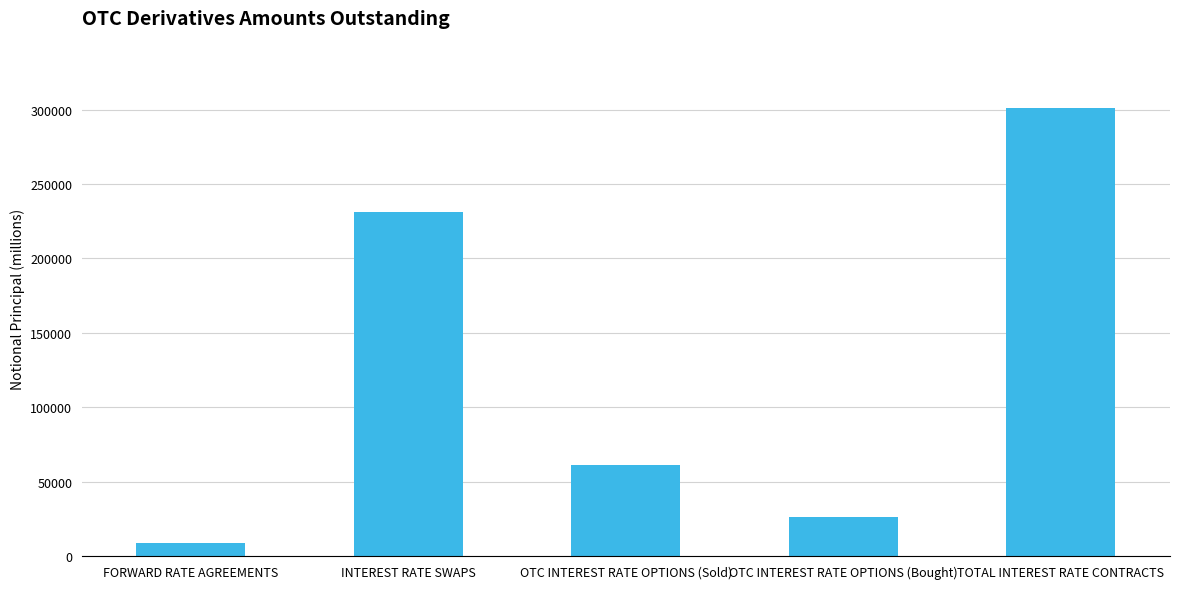

What is the ratio of the value at INTEREST RATE SWAPS to the value at OTC INTEREST RATE OPTIONS (Bought)?

8.8